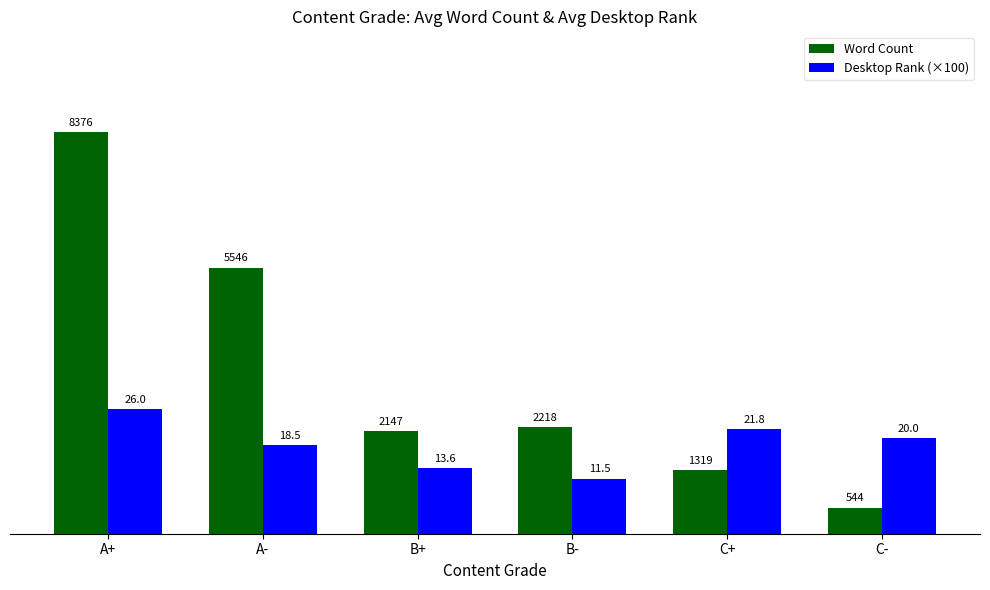

The Word Count series shows 2218.1 at B-. True or false?

True